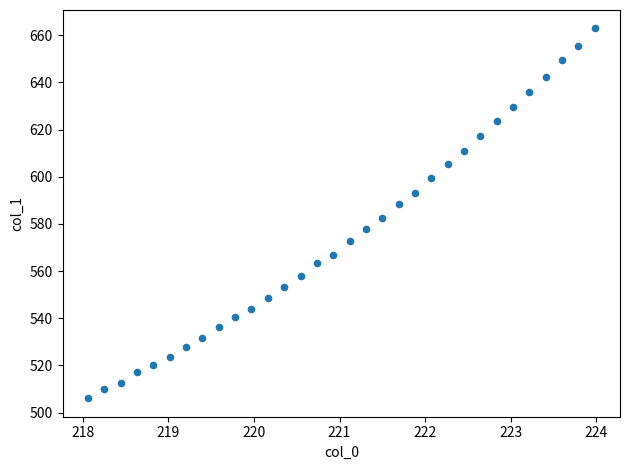

What is the range of X values (max minus min)?

5.9